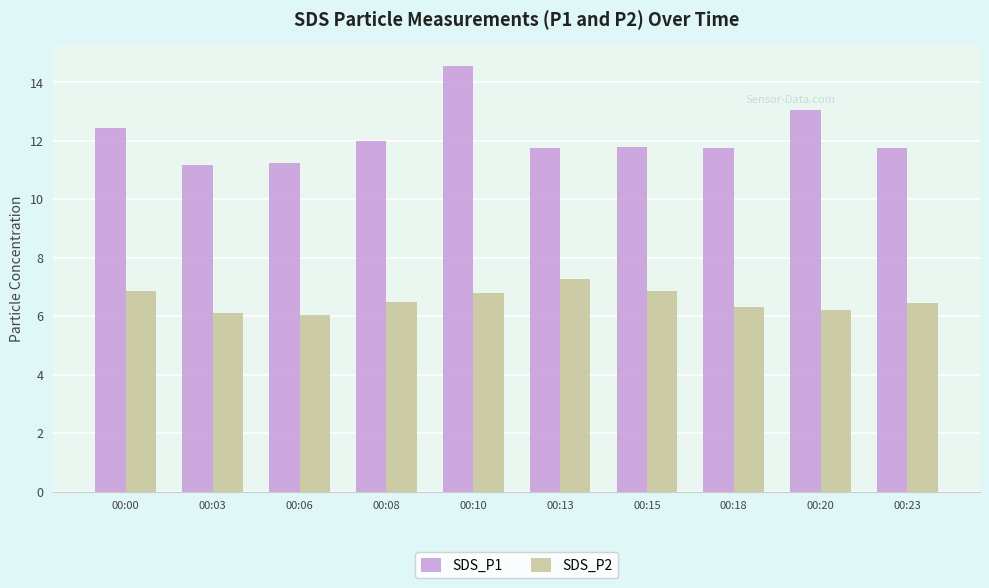

Which series has the largest total across all categories?

SDS_P1